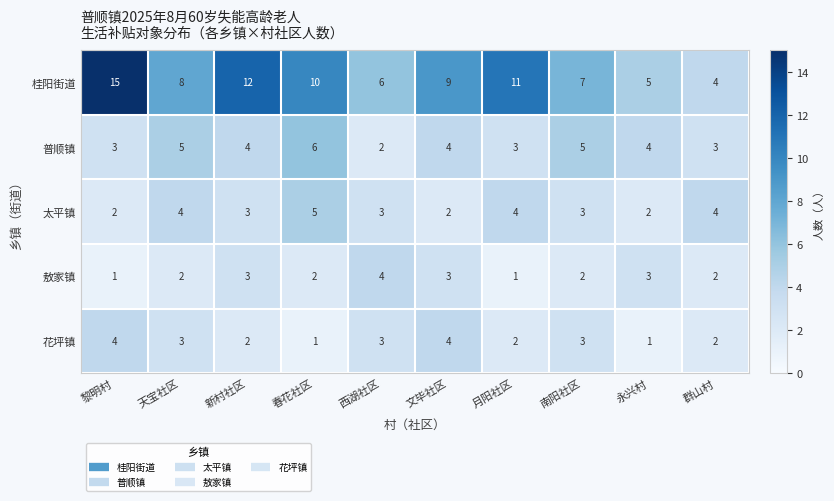

Rank the series at 天宝社区 from lowest to highest value.

敖家镇, 花坪镇, 太平镇, 普顺镇, 桂阳街道